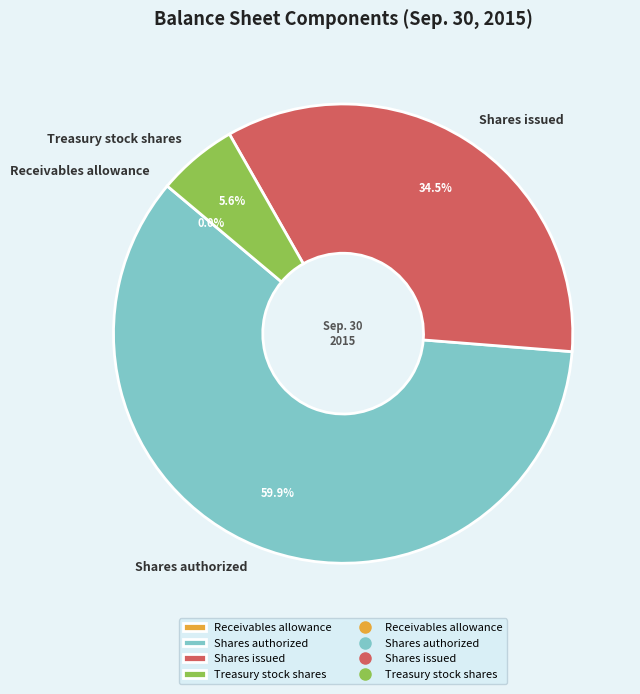

Is there any slice that represents more than half of the pie?

Yes